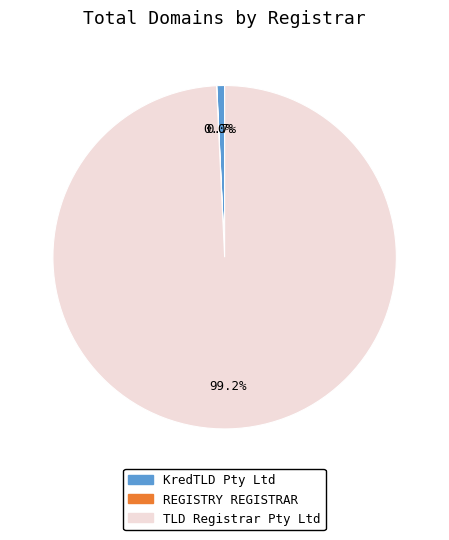

Is there a majority slice in this chart?

Yes